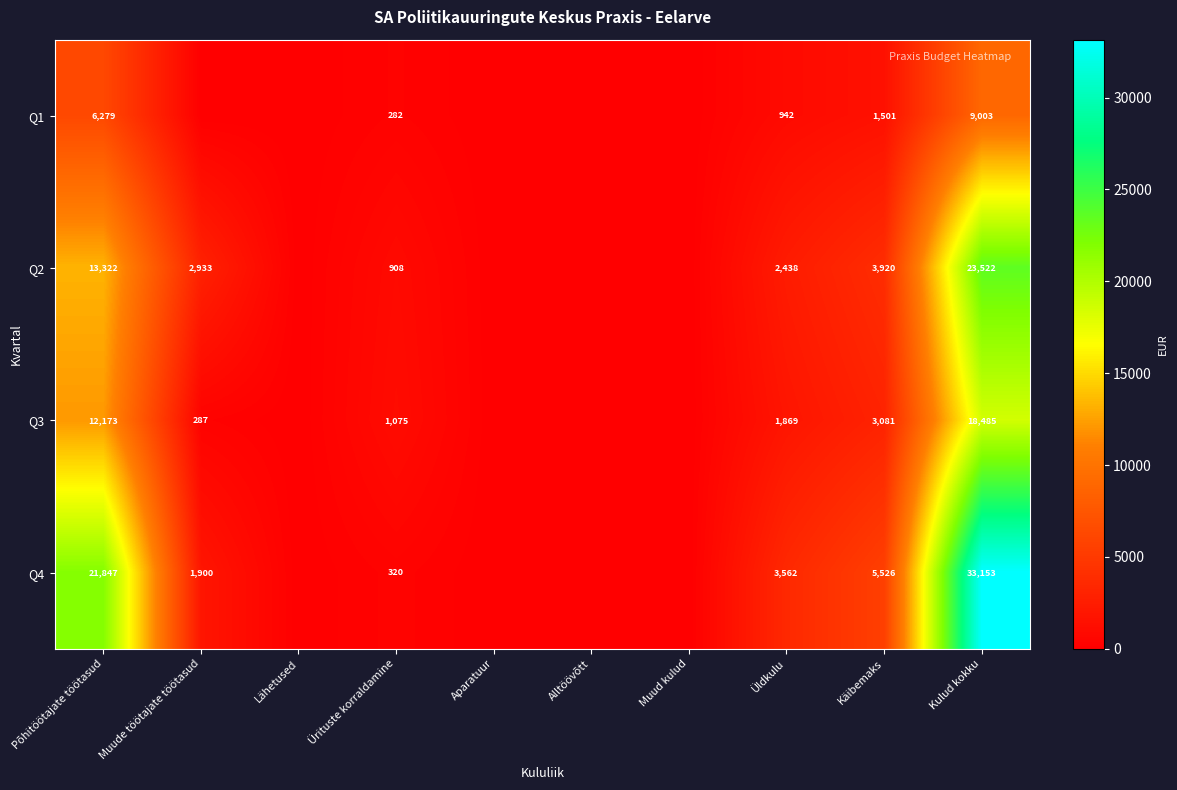

The value of Q2 at Kulud kokku is 38394. True or false?

False